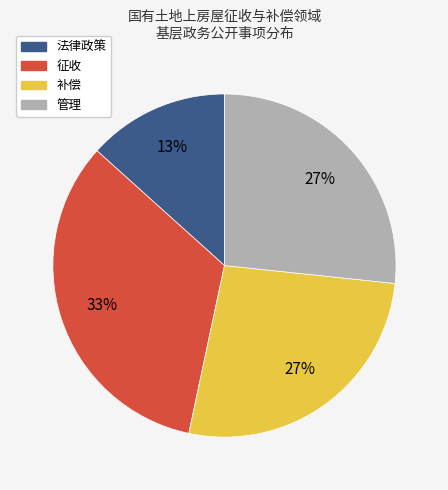

The 征收 slice represents 33% of the pie. True or false?

True